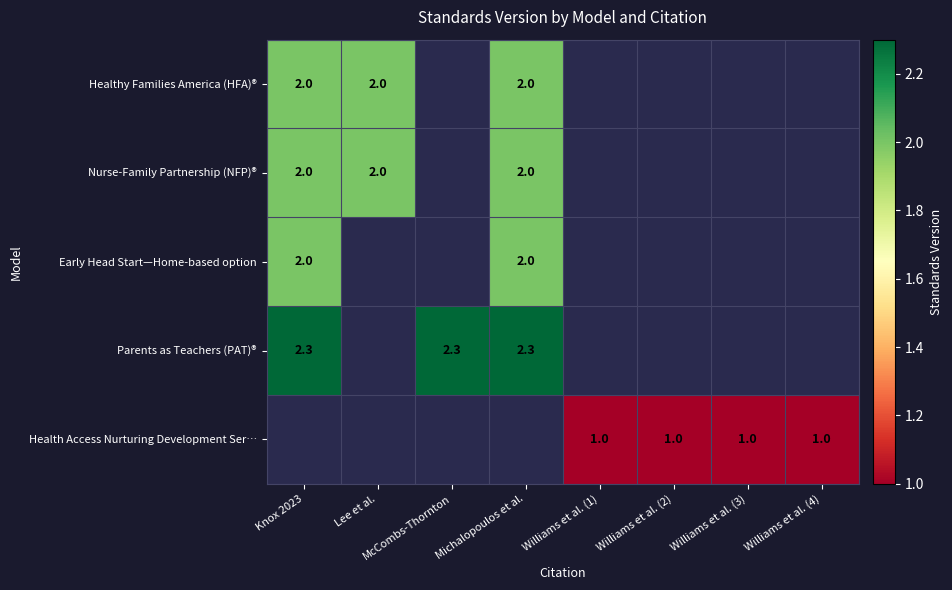

Is it true that Early Head Start—Home-based option equals 2.0 at Michalopoulos et al.?

True